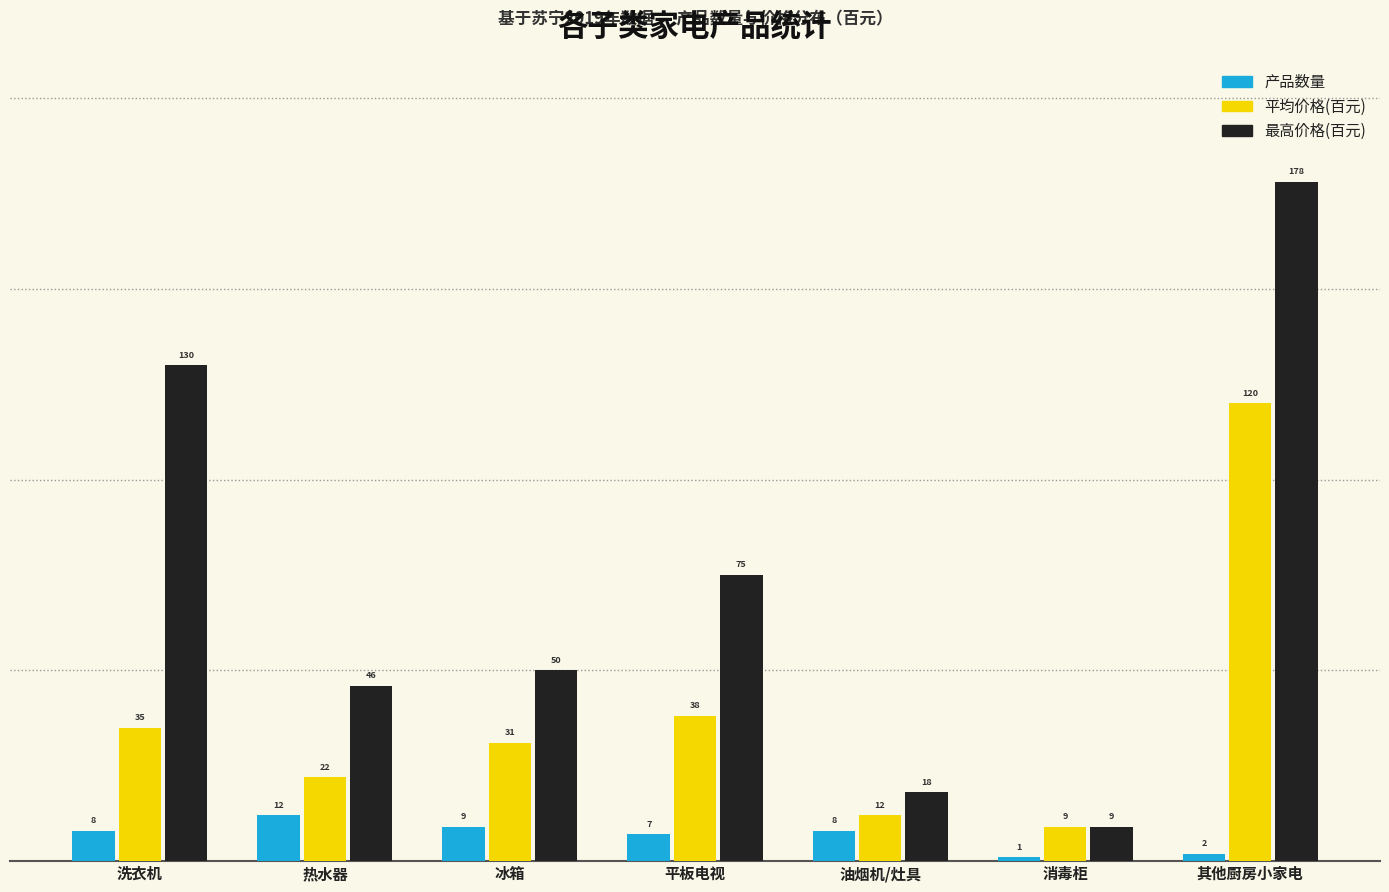

What is the difference between the maximum and minimum values in the 产品数量 series?

11